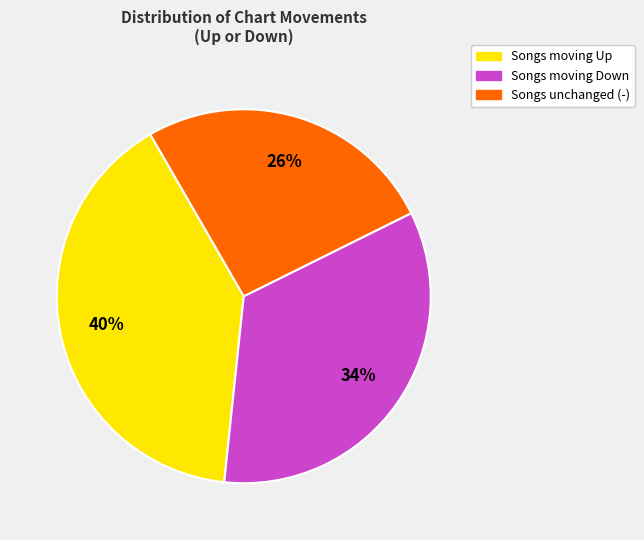

Count the number of slices in the pie.

3